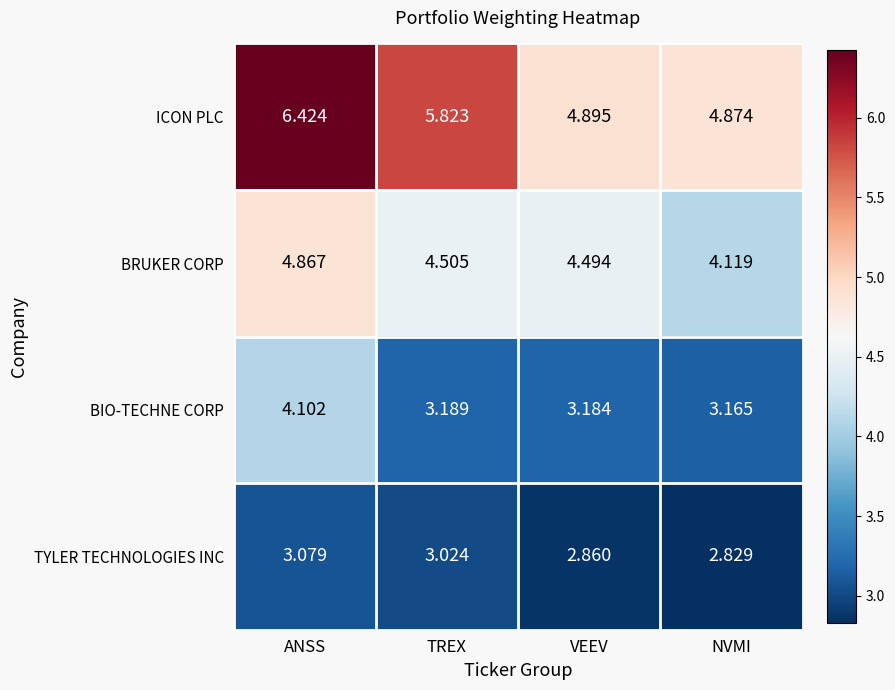

Where is ICON PLC nearest to the value 5?

VEEV